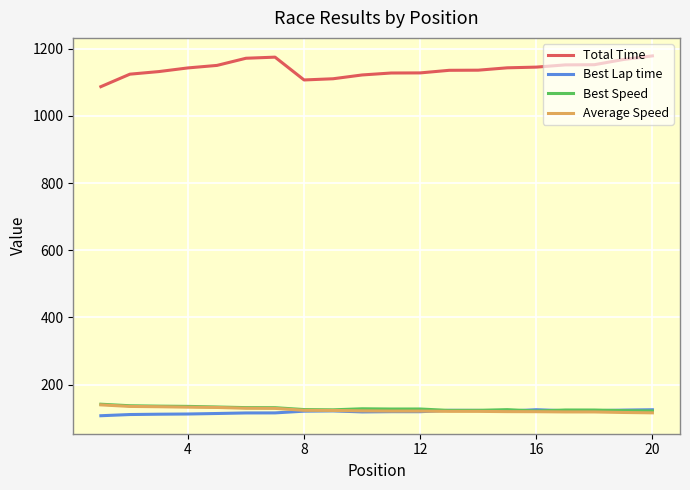

Which series has the widest spread of values?

Total Time